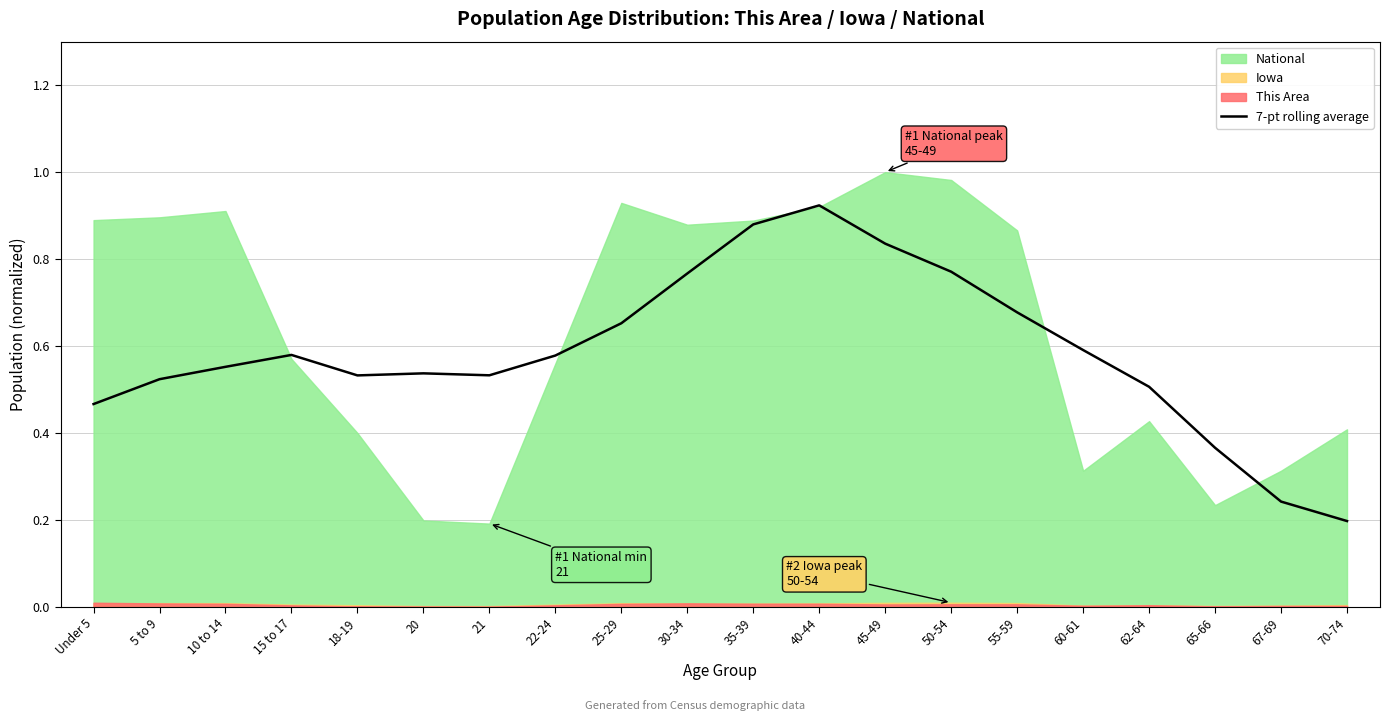

Between 62-64 and 10 to 14, which is larger?

10 to 14